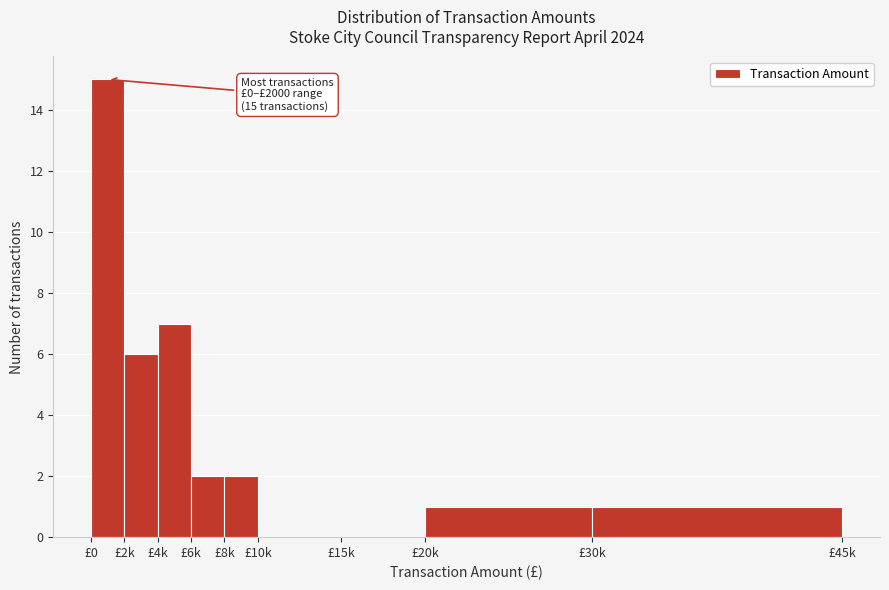

Reading left to right, transcribe all the data shown in this chart.

£0=15	£2k=6	£4k=7	£6k=2	£8k=2	£10k=0	£15k=0	£20k=1	£30k=1